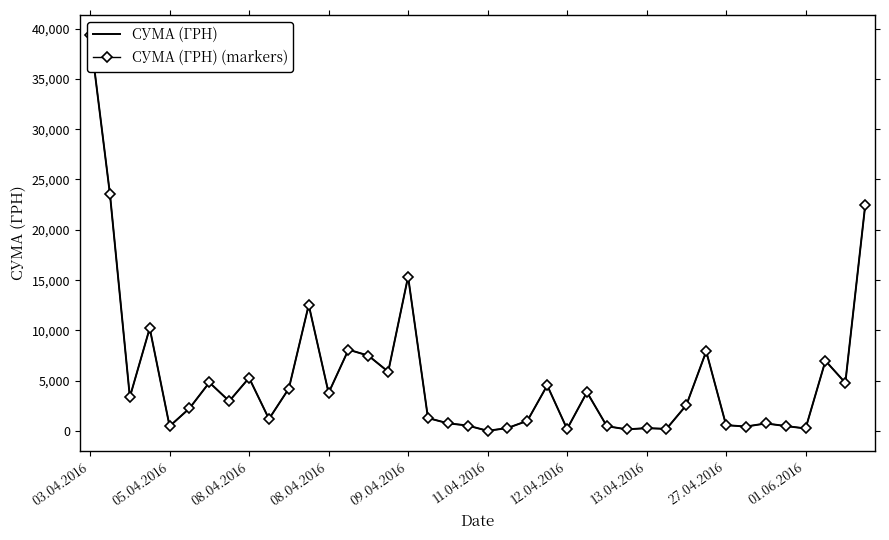

The value of СУМА (ГРН) (markers) at 22 is 1020.7. True or false?

True